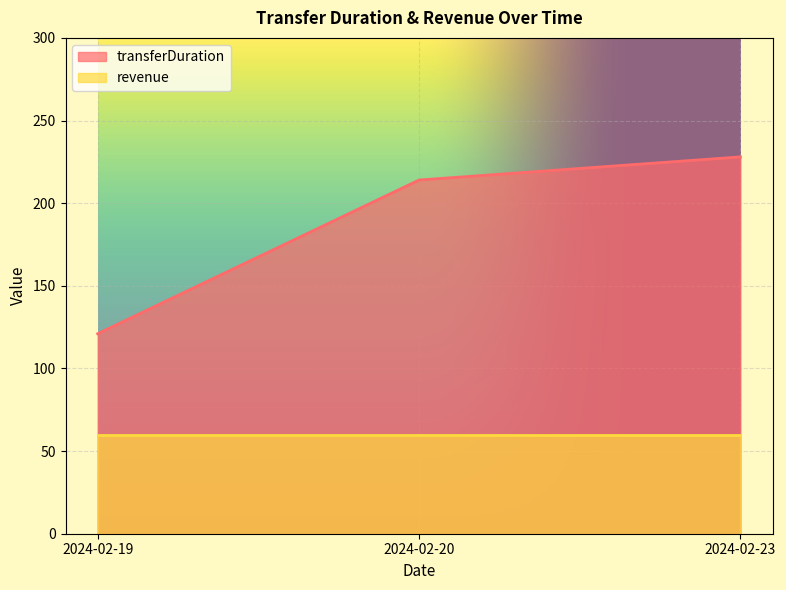

What is the value of the 3rd point from the left?

228